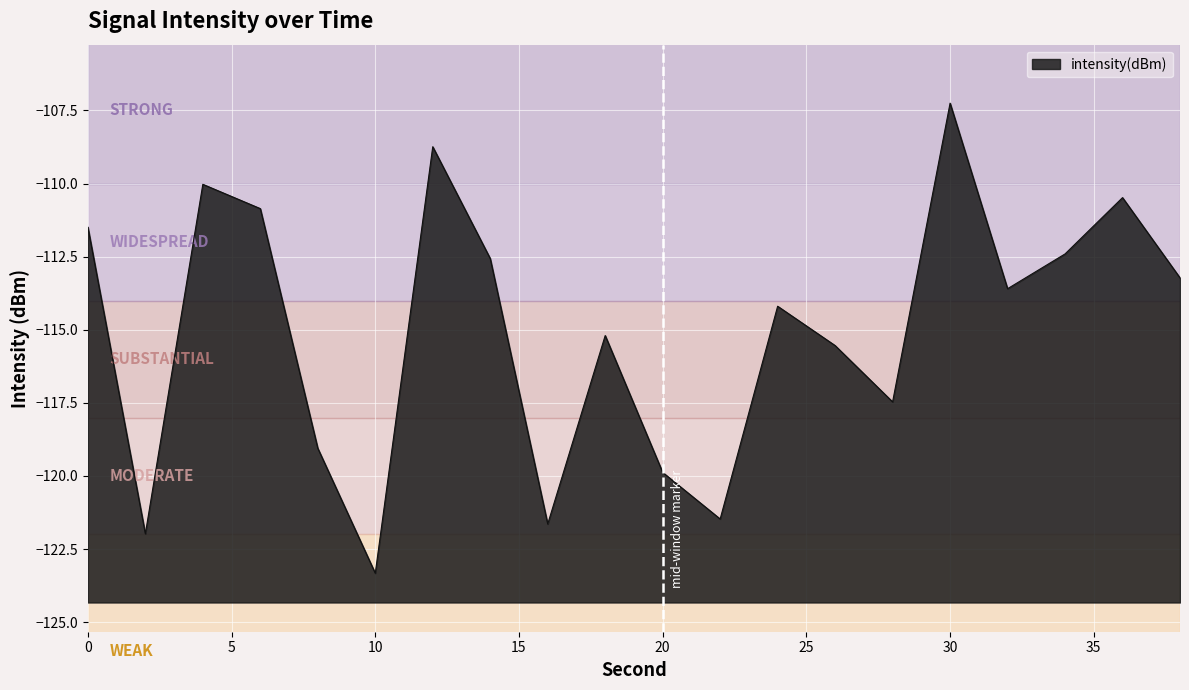

What is the maximum value shown in the chart?

-107.2